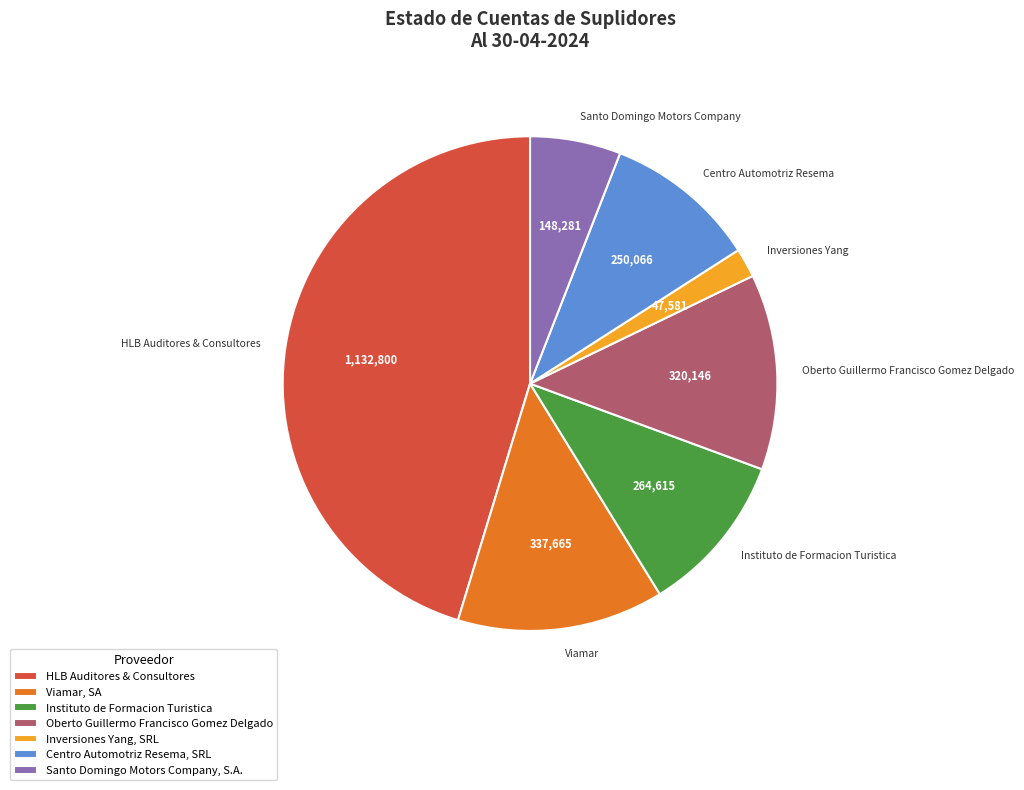

Is there a majority slice in this chart?

No